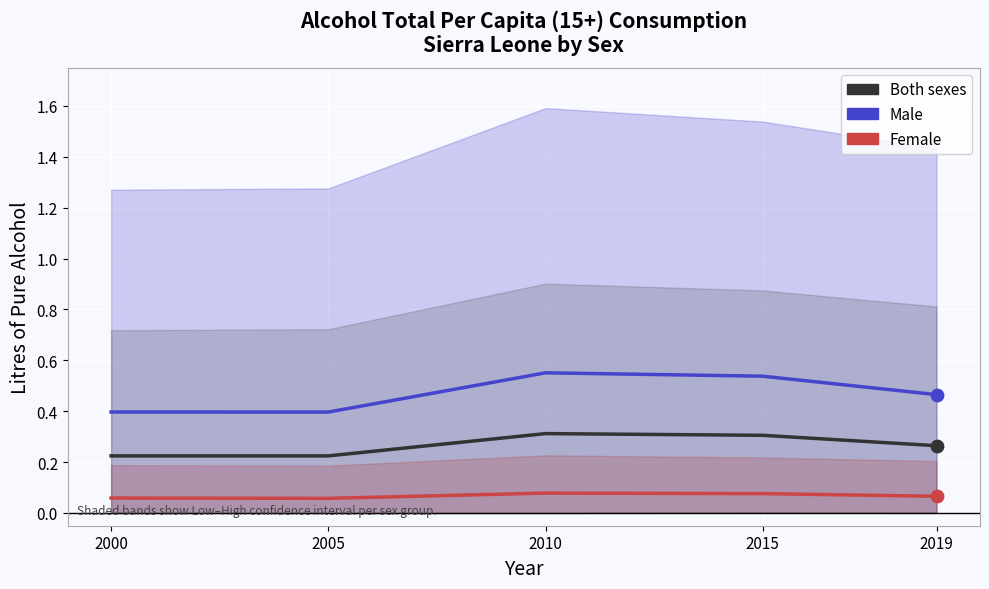

At which category is the sum across all series the highest?

2010